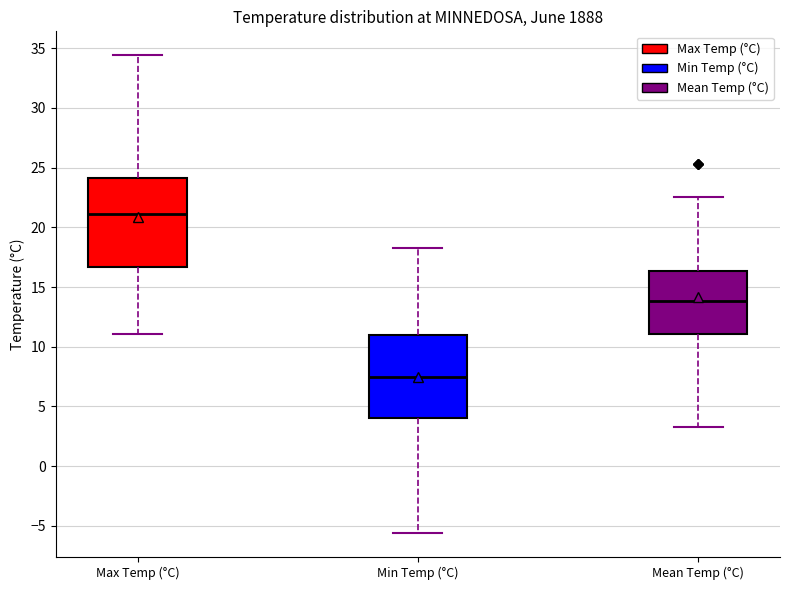

Which box's median line is the highest?

Max Temp (°C)